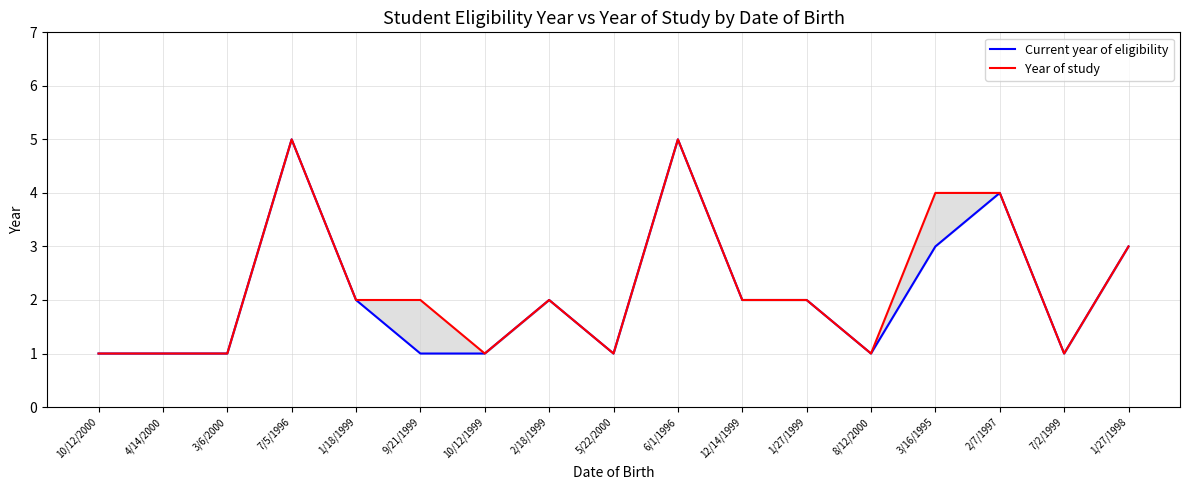

What is the lowest value of the Current year of eligibility series?

1